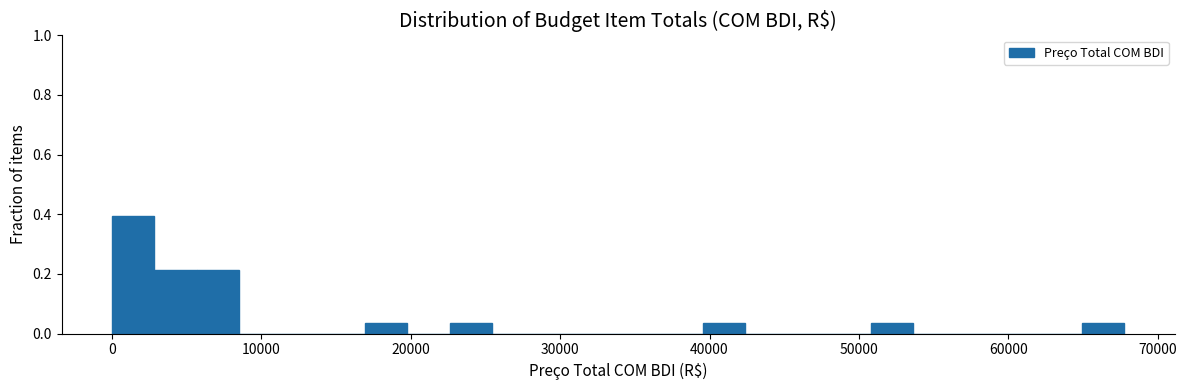

Around what value on the x-axis is the tallest bar? Give the approximate position of its centre, as read against the axis.

1000